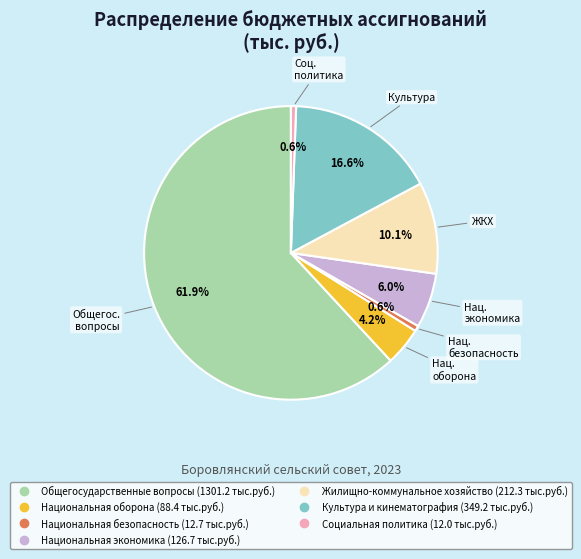

Between Национальная безопасность and Культура и кинематография, which is larger?

Культура и кинематография